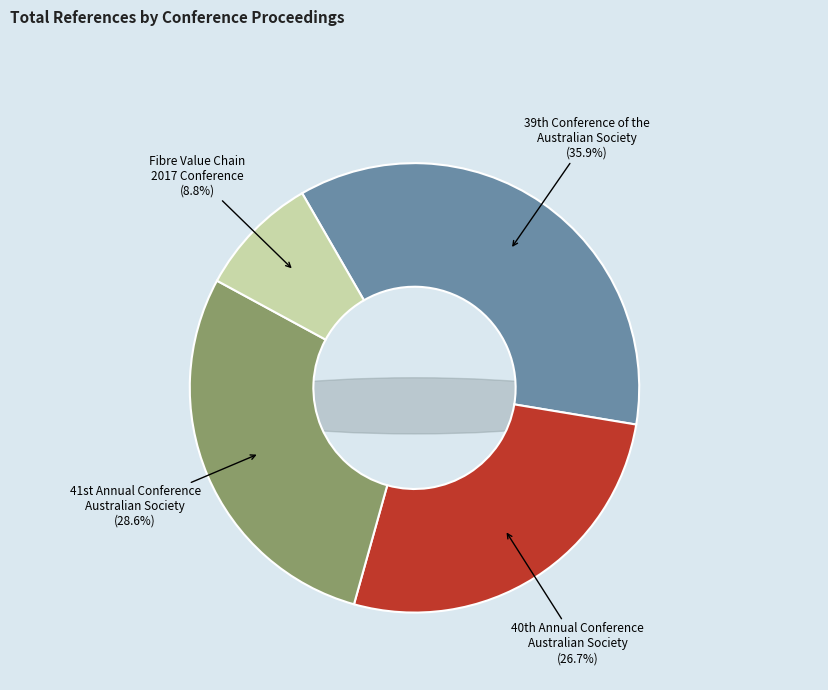

To the nearest percent, what is the difference between the largest and smallest slice percentages?

27%